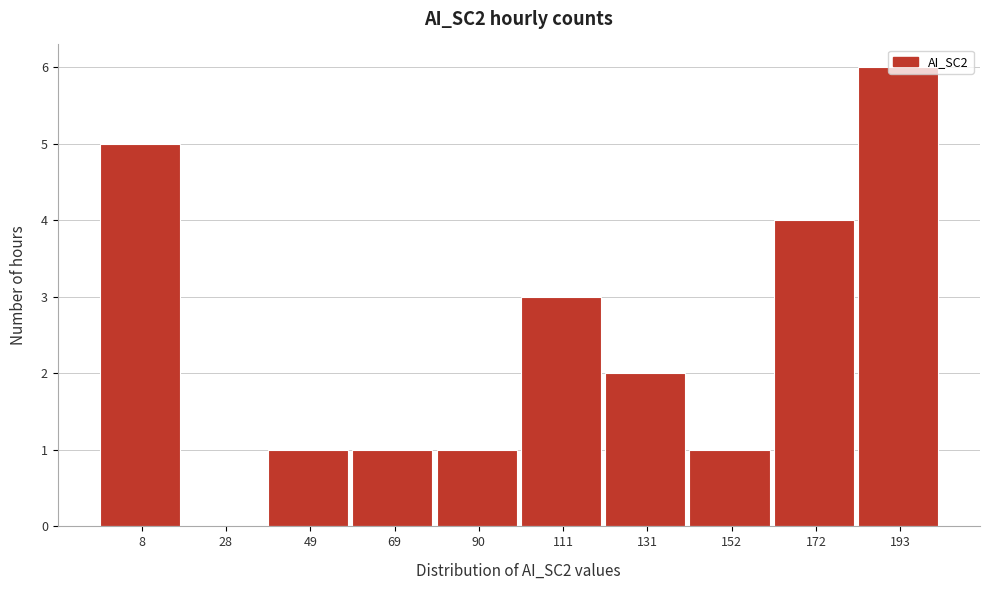

The chart shows a value of 5 at 8. True or false?

True